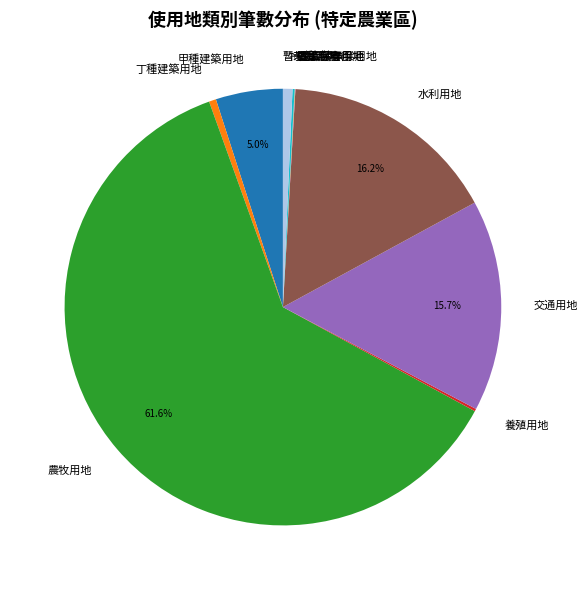

Is the sum of 交通用地 and 水利用地 greater than half?

No